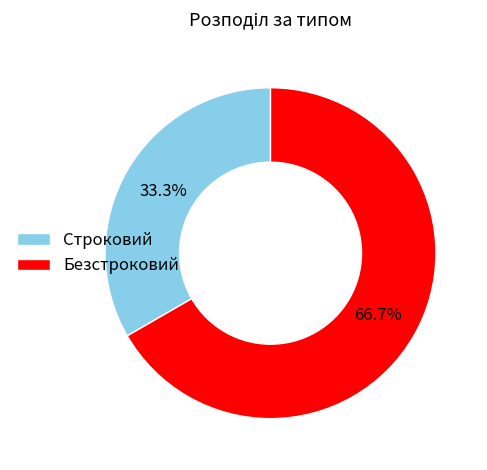

Approximately how many times larger is the value at Строковий compared to Безстроковий?

0.5